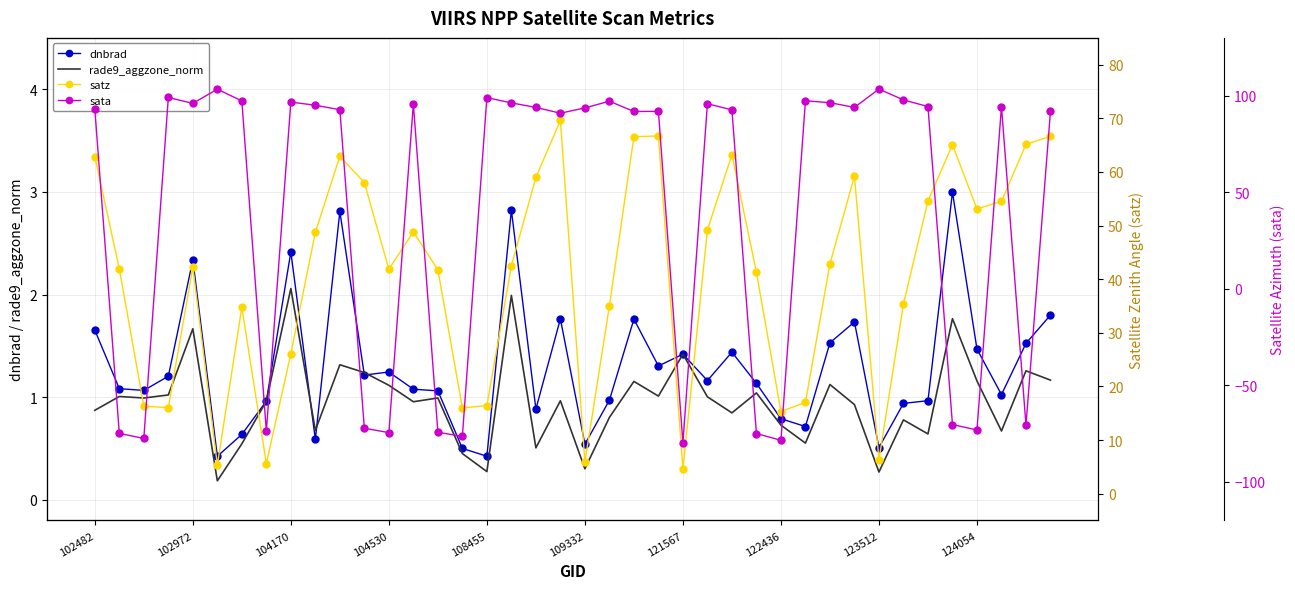

After their last crossing, which series has the higher values: rade9_aggzone_norm or dnbrad?

dnbrad